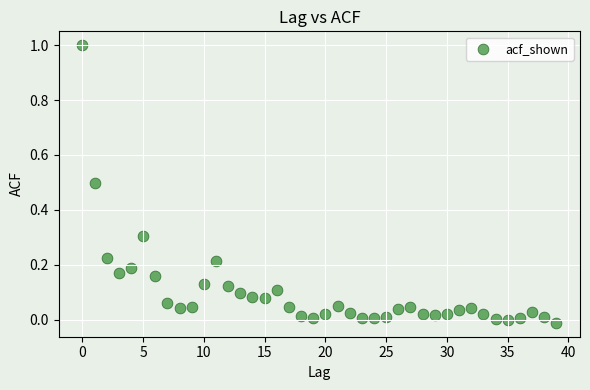

What is the range of Y values (max minus min)?

1.0